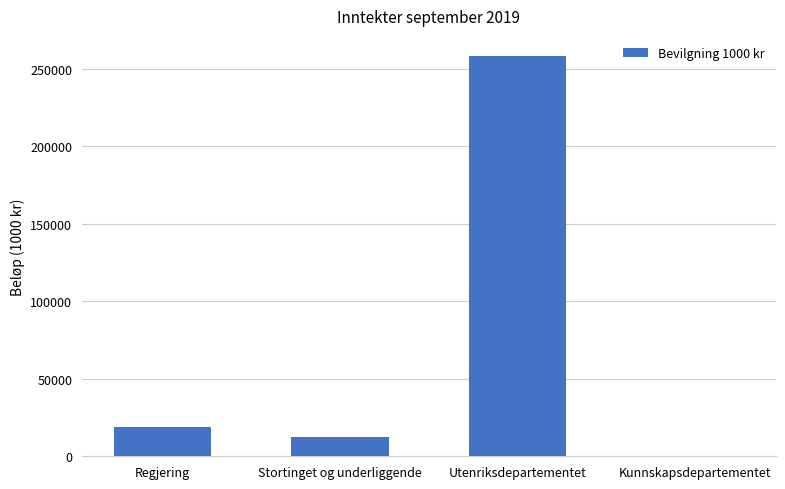

What is the sum of the values at Regjering and Utenriksdepartementet?

277358